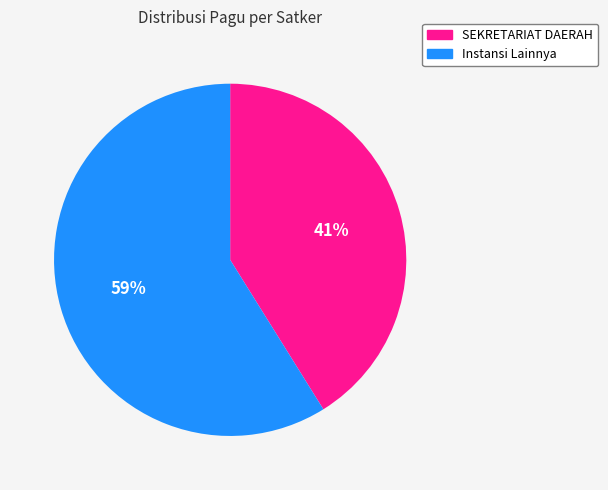

To the nearest percent, what is the average slice percentage?

50%